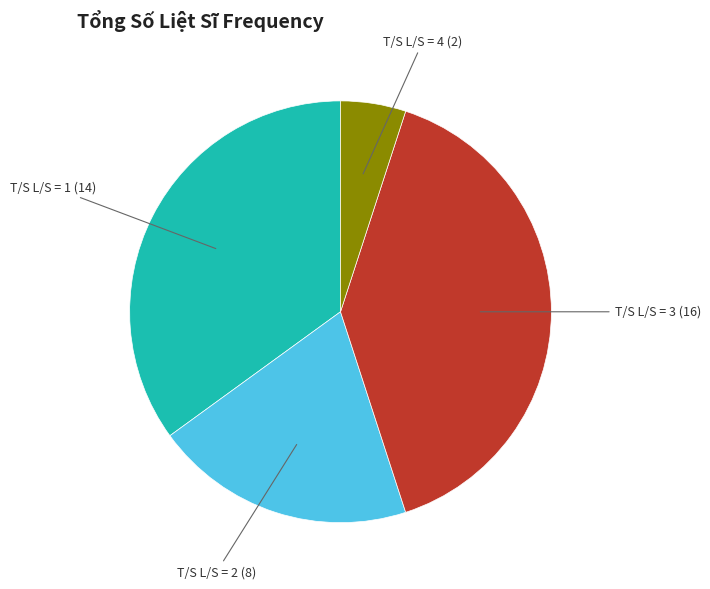

Is there any slice that represents more than half of the pie?

No